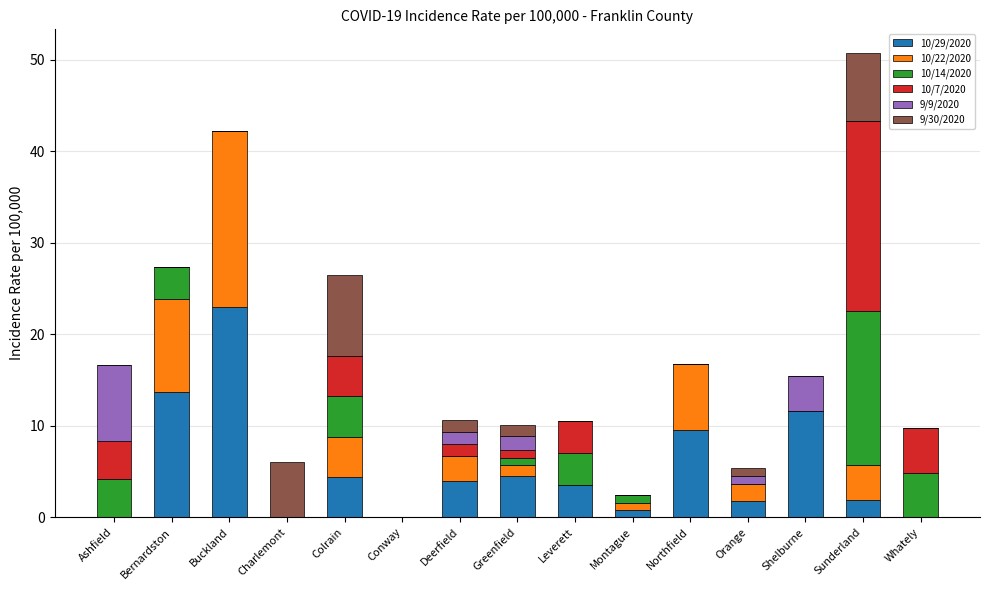

At which category is the sum across all series the highest?

Sunderland